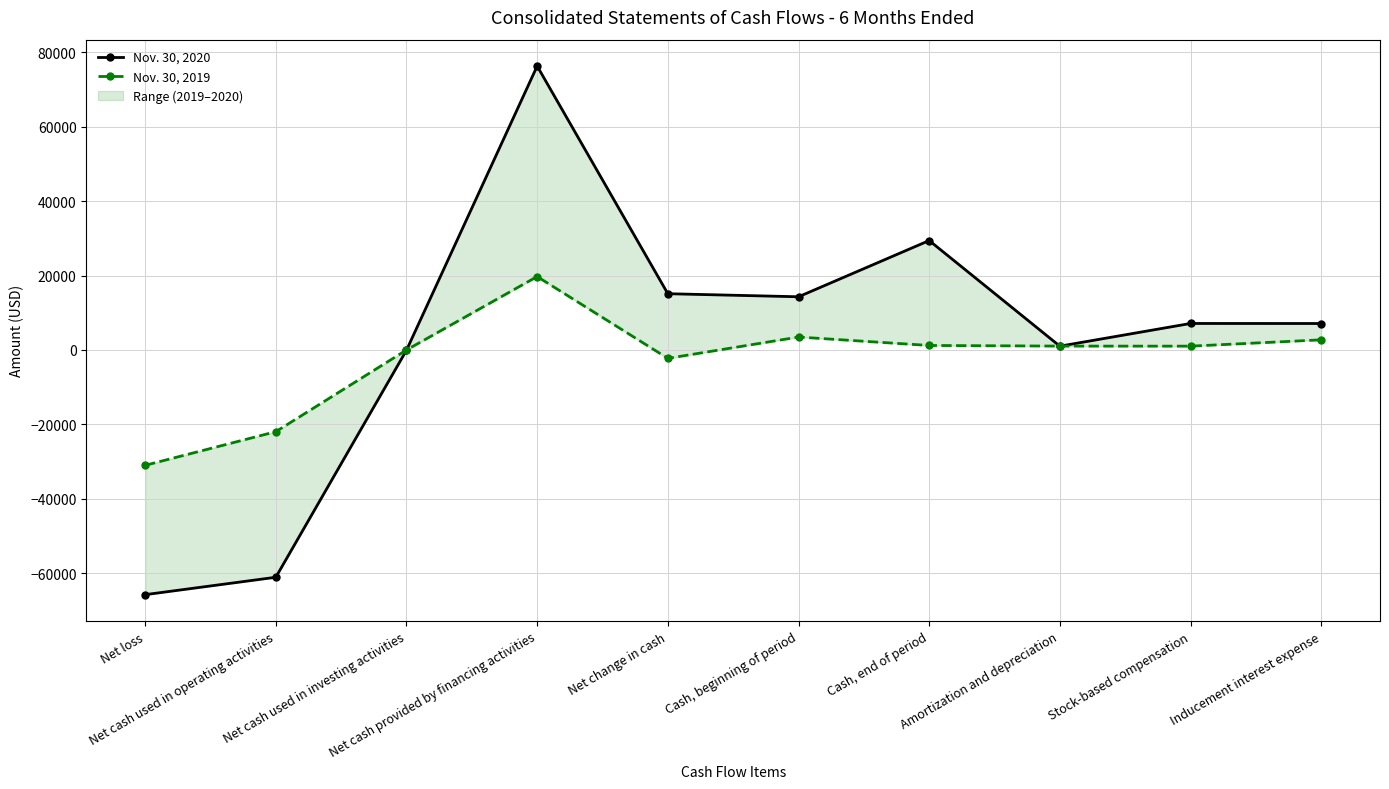

In Nov. 30, 2019, how many points are higher than both neighbors (excluding endpoints)?

2